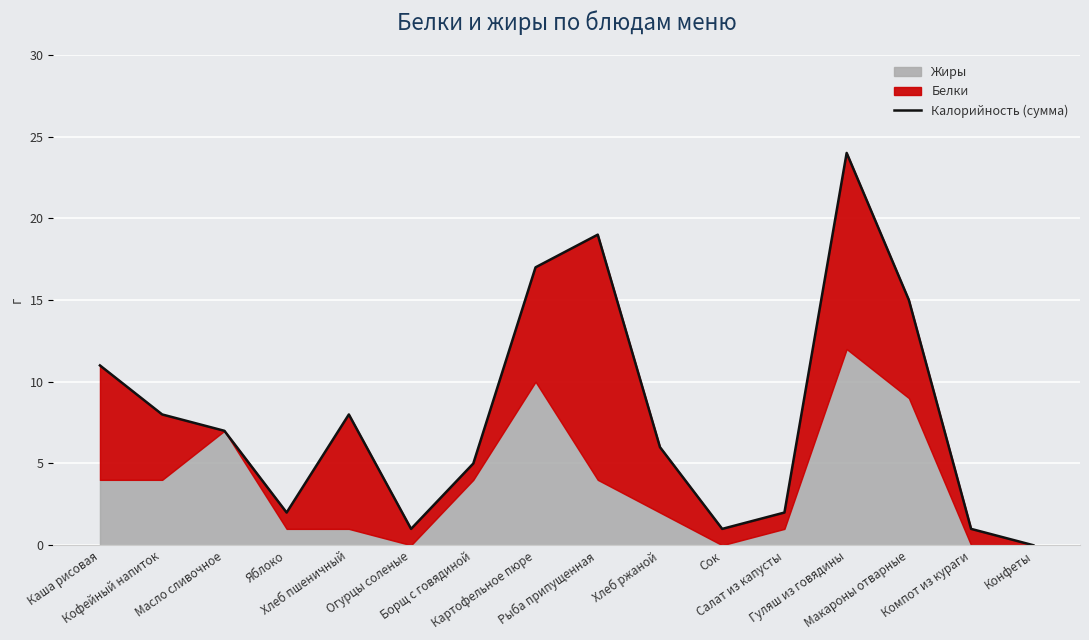

How many data points are above 7?

7